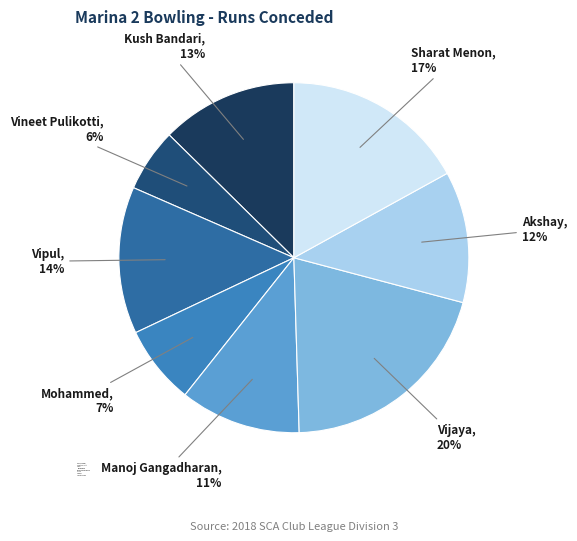

The Sharat Menon slice represents 3% of the pie. True or false?

False